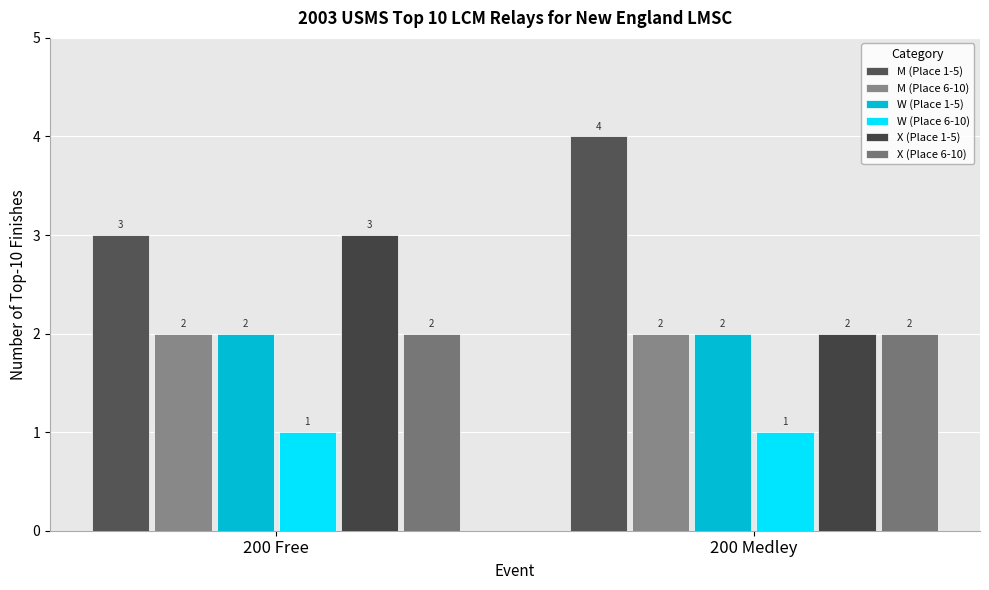

Is it true that W (Place 1-5) equals 4 at 200 Free?

False